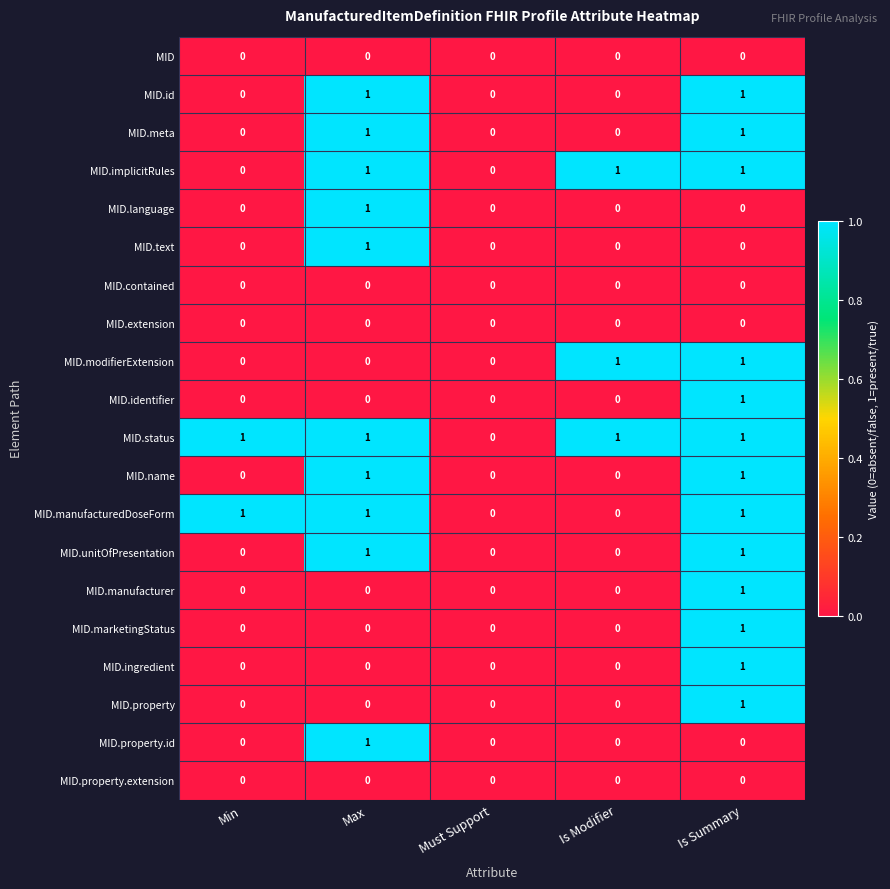

Which category has the highest value in the MID.text series?

Max